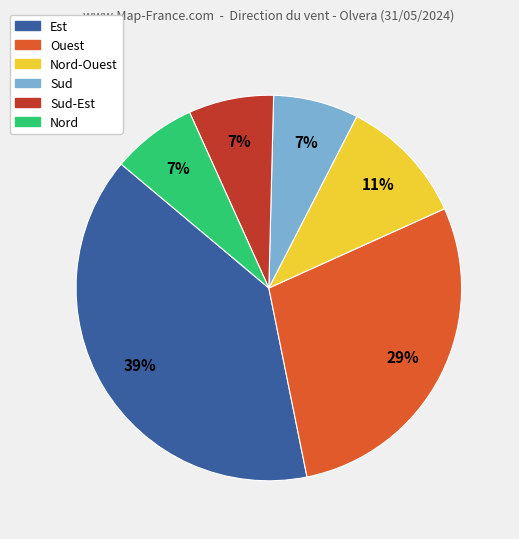

Is there a majority slice in this chart?

No